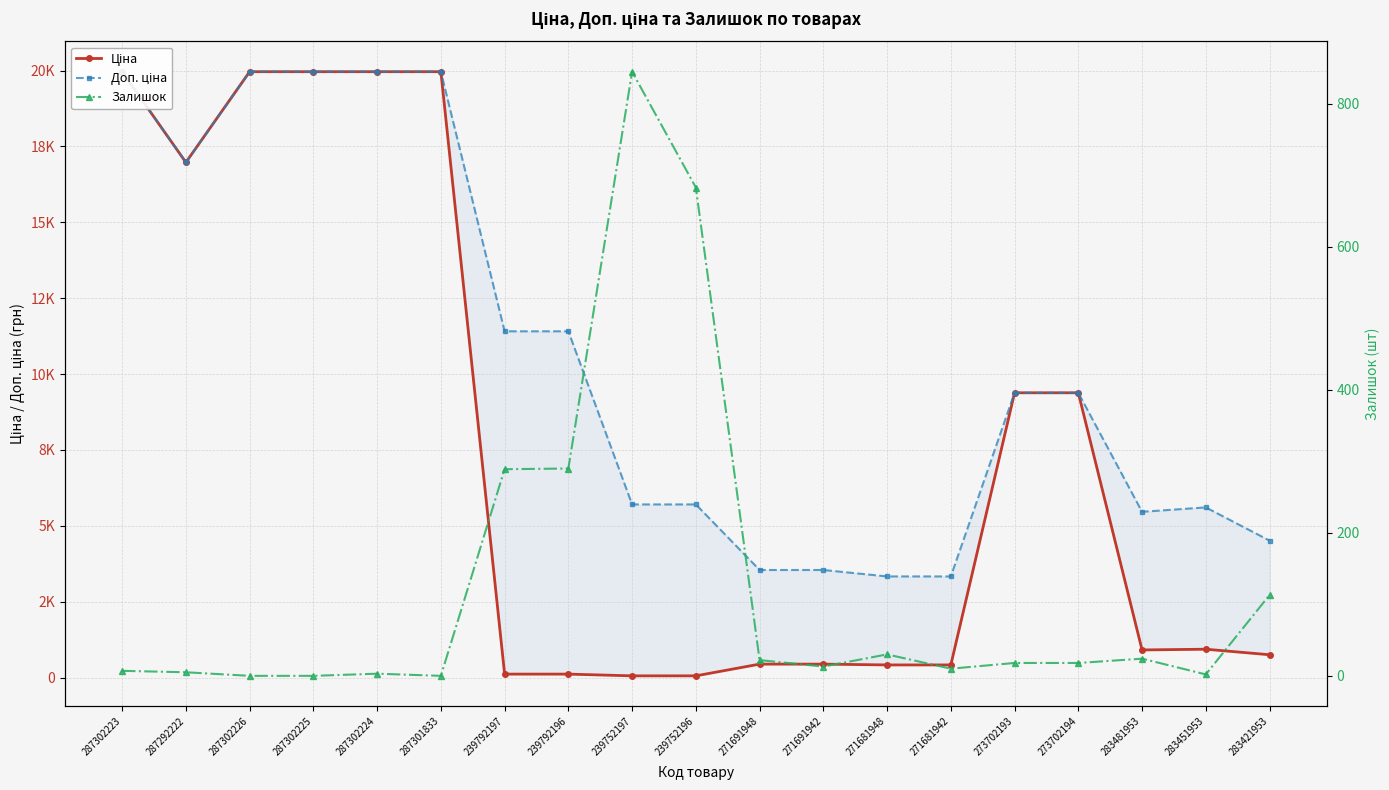

What is the difference between the Ціна values at 271681942 and 271691948?

26.6